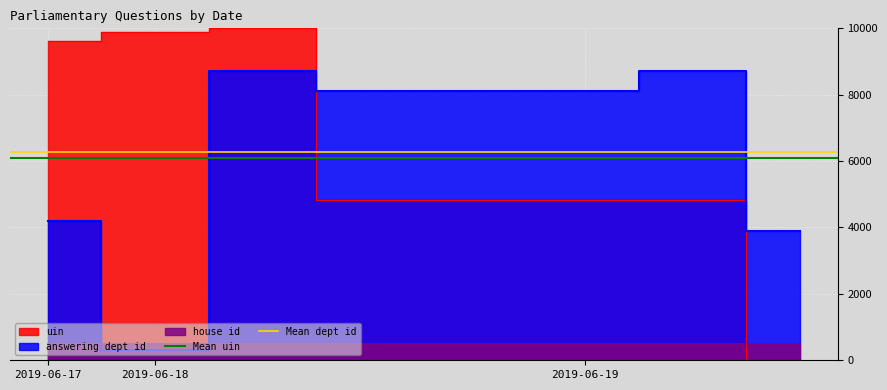

The Mean dept id series shows 10812.3 at 2019-06-18. True or false?

False